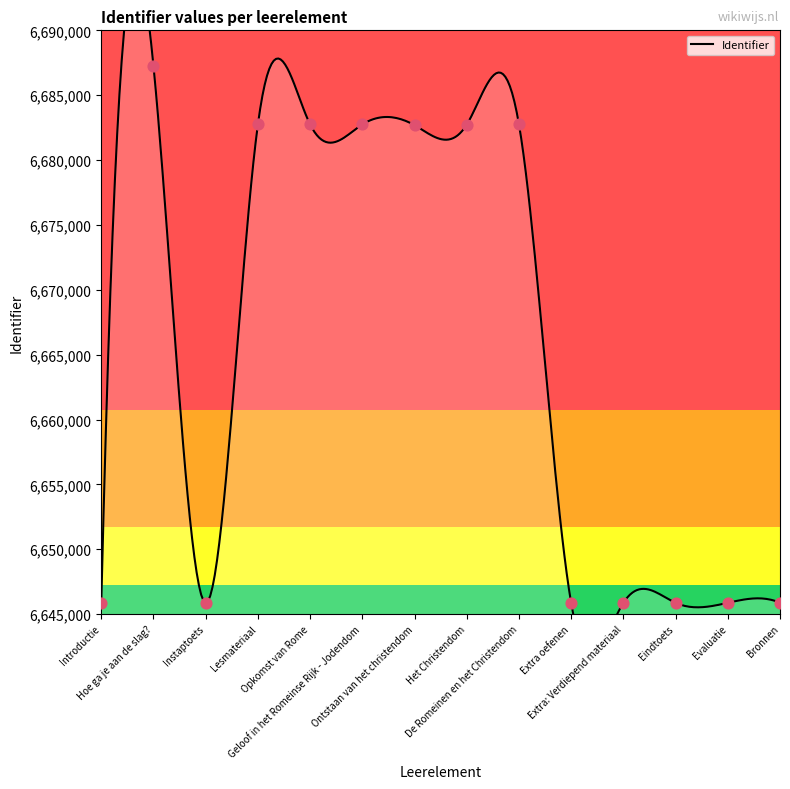

What is the change in value from Introductie to Geloof in het Romeinse Rijk - Jodendom?

+36886